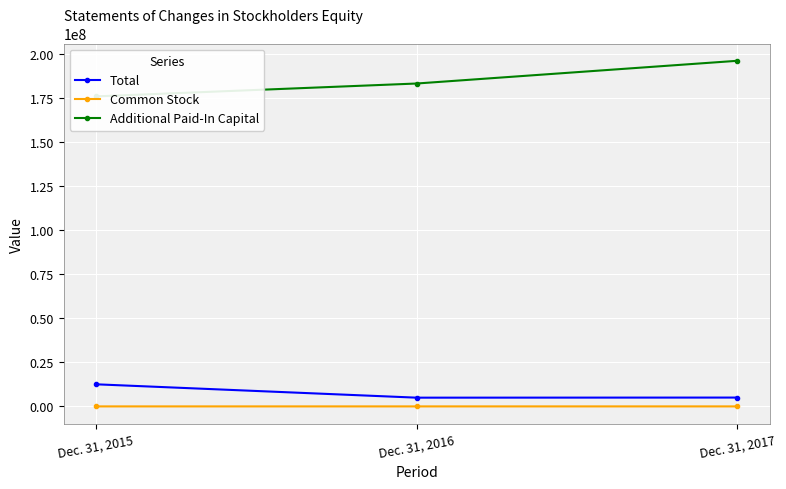

What is the sum of all Total values?

22540861